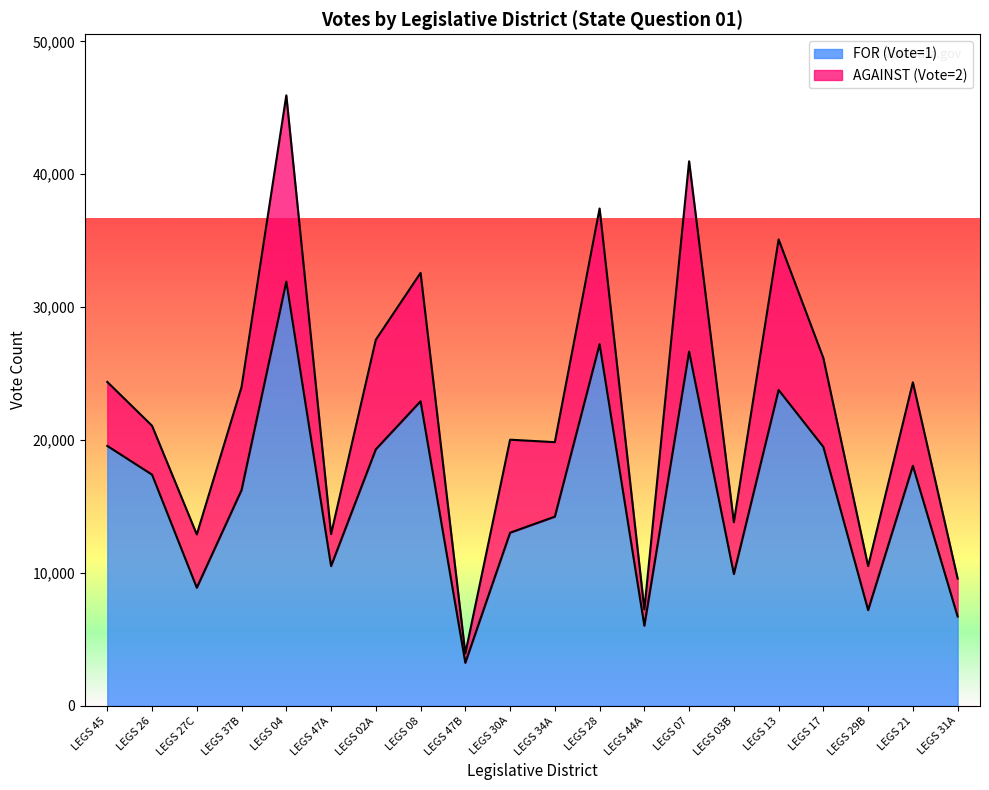

List the labels in order of value, smallest first.

LEGS 47B, LEGS 44A, LEGS 31A, LEGS 29B, LEGS 27C, LEGS 03B, LEGS 47A, LEGS 30A, LEGS 34A, LEGS 37B, LEGS 26, LEGS 21, LEGS 02A, LEGS 17, LEGS 45, LEGS 08, LEGS 13, LEGS 07, LEGS 28, LEGS 04